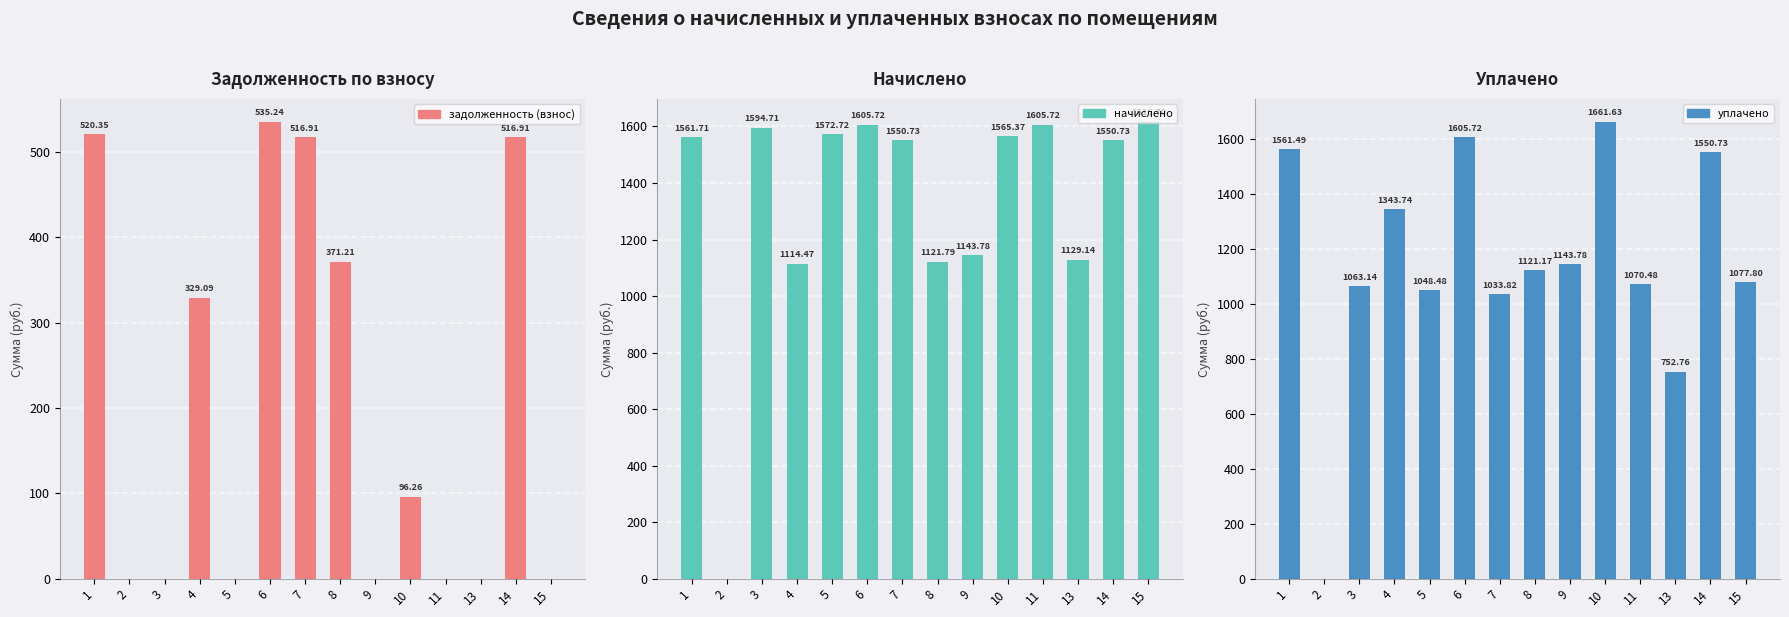

What is the maximum value for уплачено?

1661.6